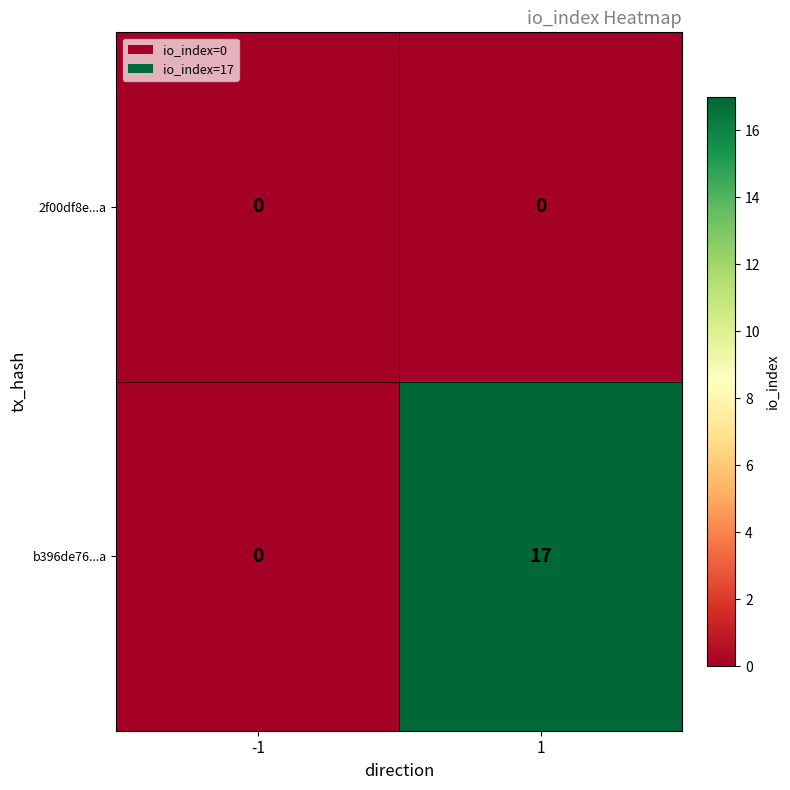

True or false: b396de76...a has a value of -6 at -1.

False